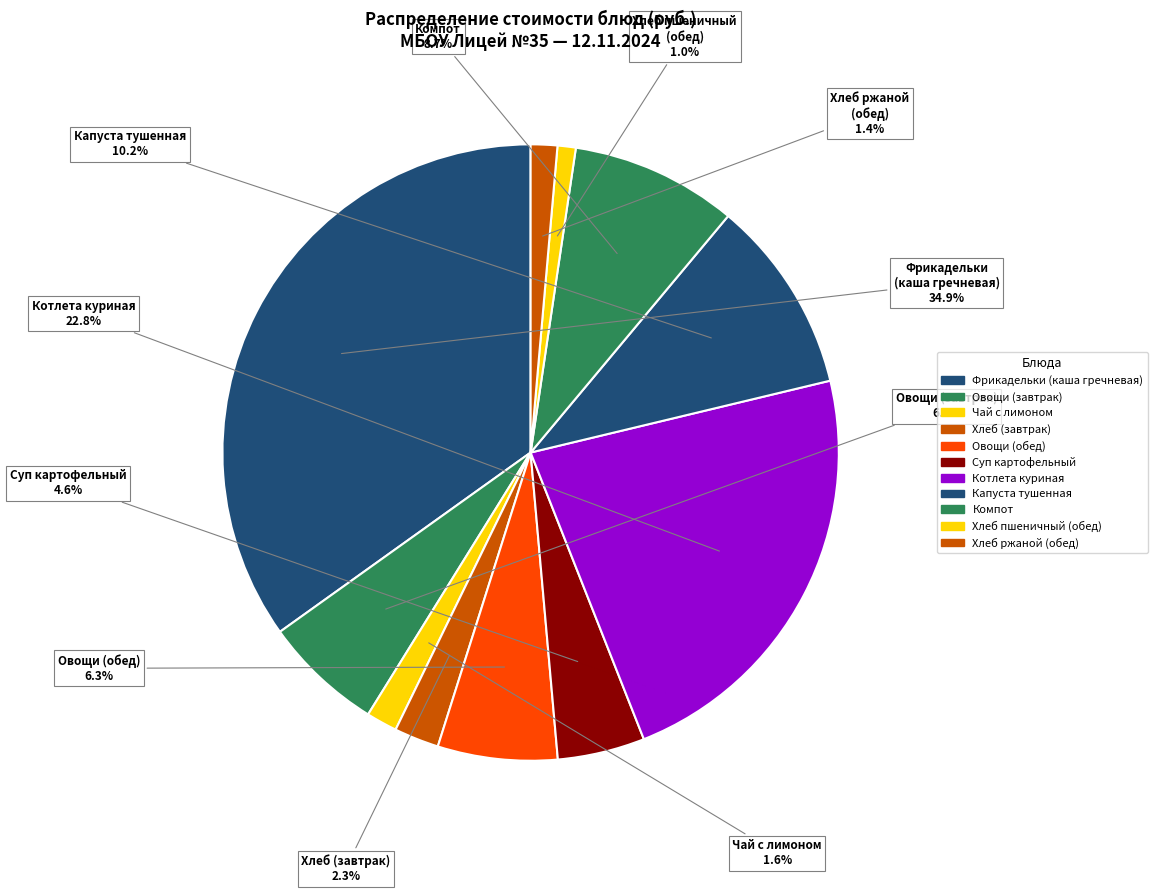

How many segments does this pie chart have?

11